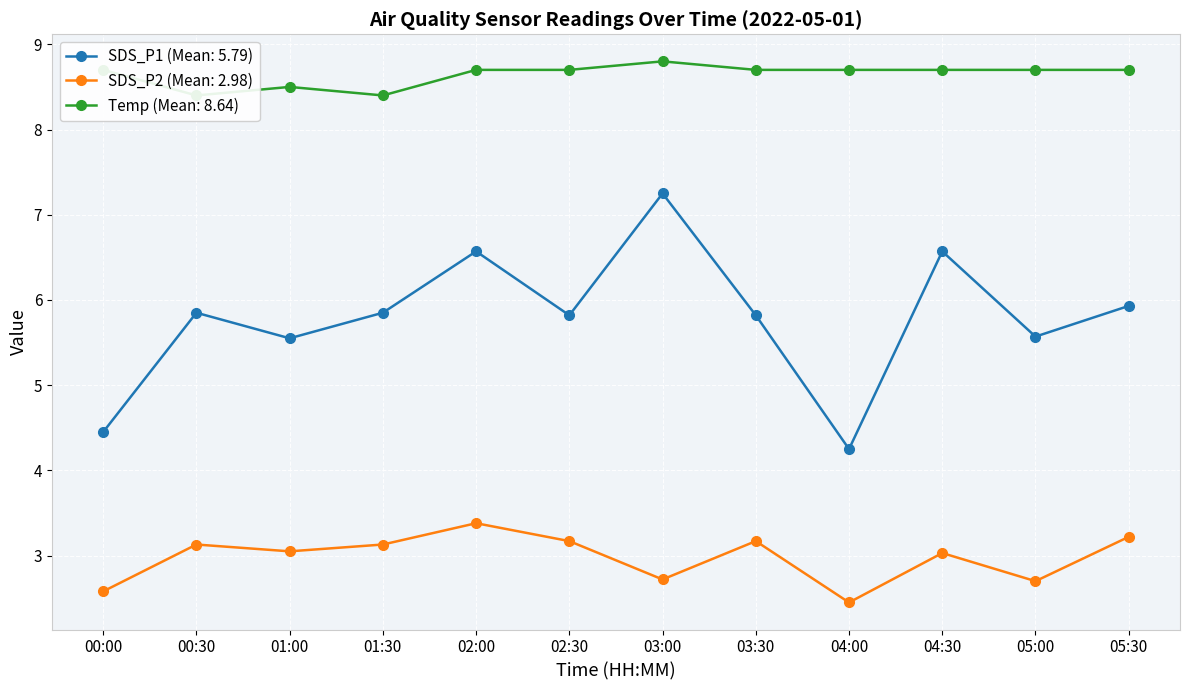

Reading left to right, extract all data points from this chart.

SDS_P1: 4.5	5.8	5.5	5.8	6.6	5.8	7.2	5.8	4.2	6.6	5.6	5.9
SDS_P2: 2.6	3.1	3.0	3.1	3.4	3.2	2.7	3.2	2.5	3.0	2.7	3.2
Temp: 8.7	8.4	8.5	8.4	8.7	8.7	8.8	8.7	8.7	8.7	8.7	8.7